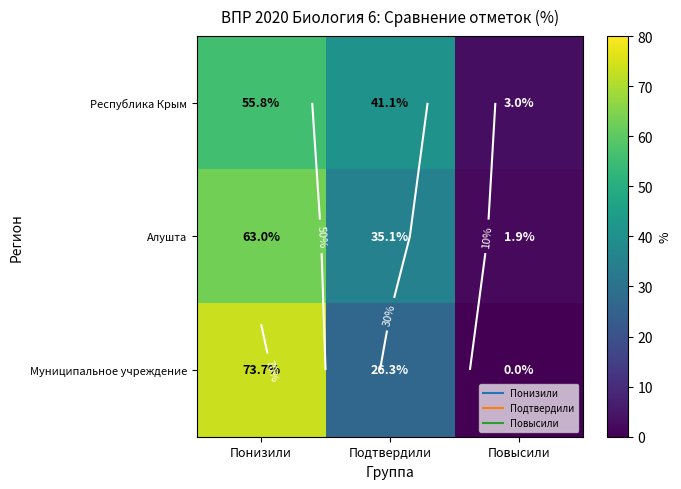

Which label corresponds to the smallest value in the chart?

Повысили